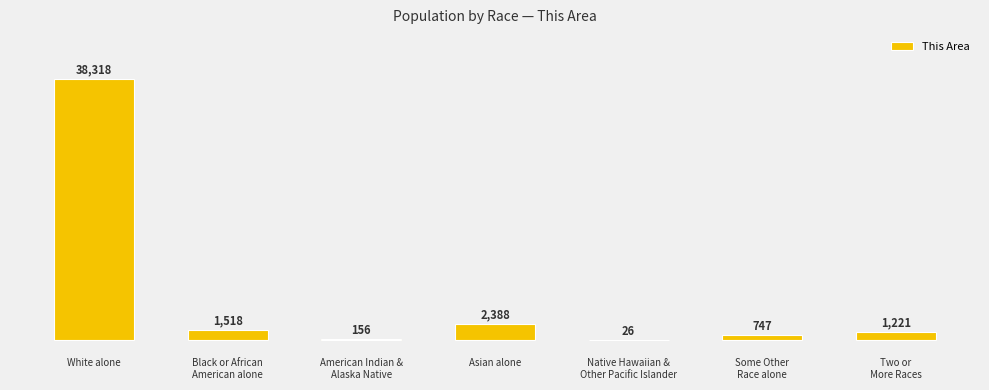

Count the number of categories in the chart.

7